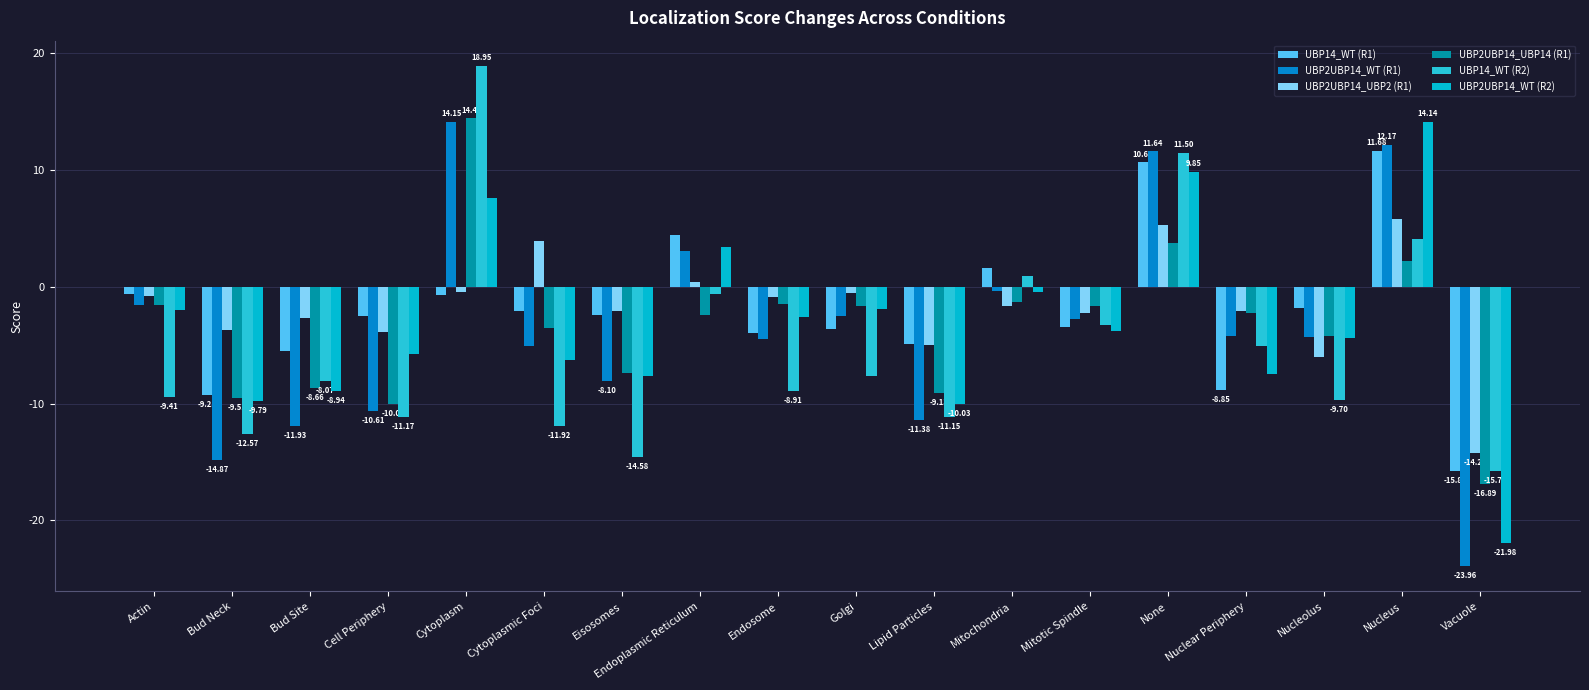

What is the difference between the highest and lowest values at Cytoplasmic Foci?

15.8